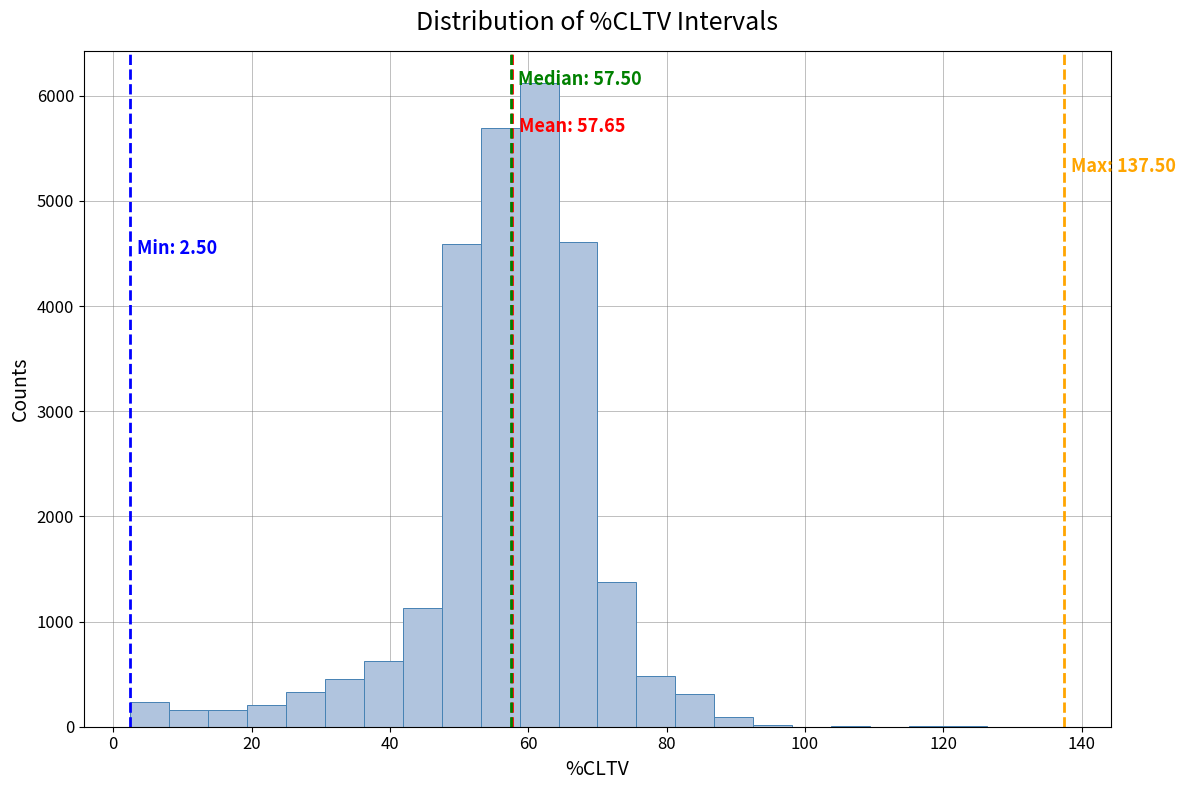

Read against the x-axis, roughly where is the centre of the tallest bar?

62